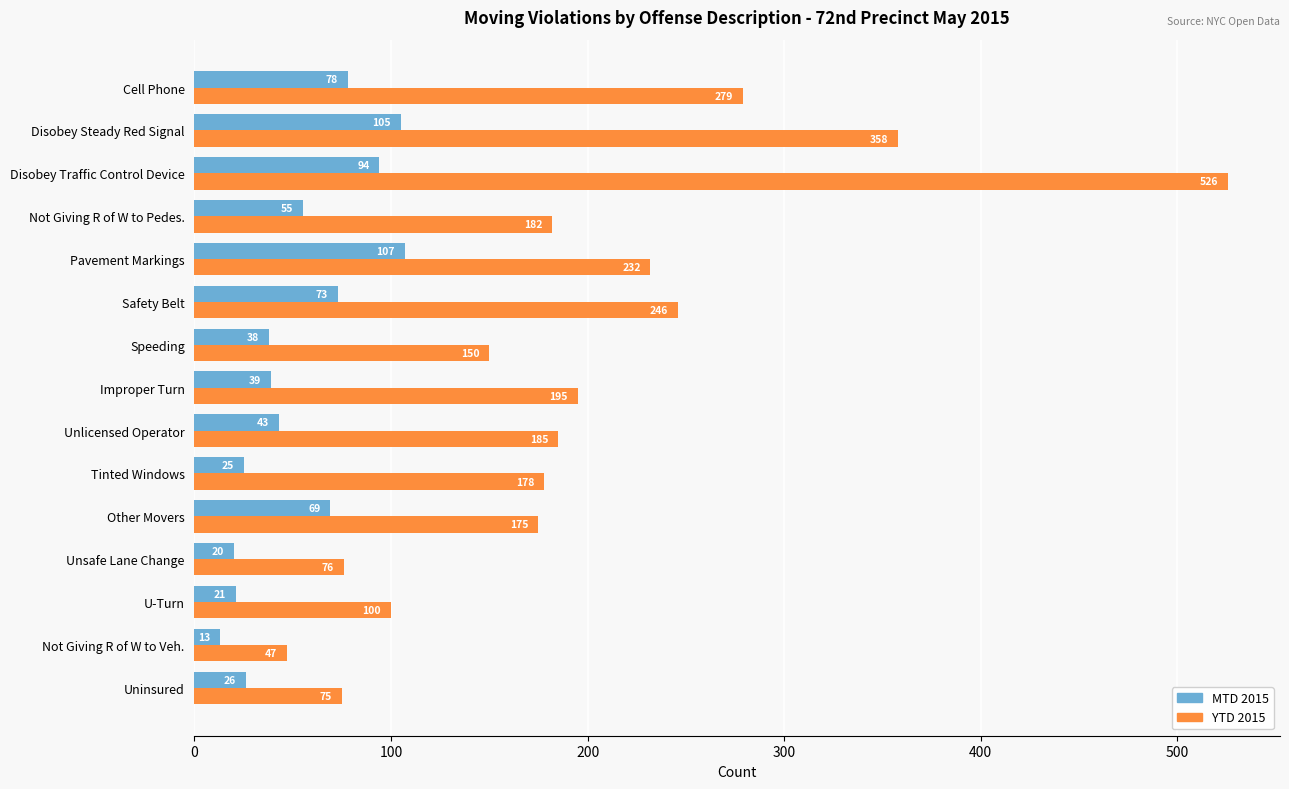

Which category has the highest value in the YTD 2015 series?

Disobey Traffic Control Device